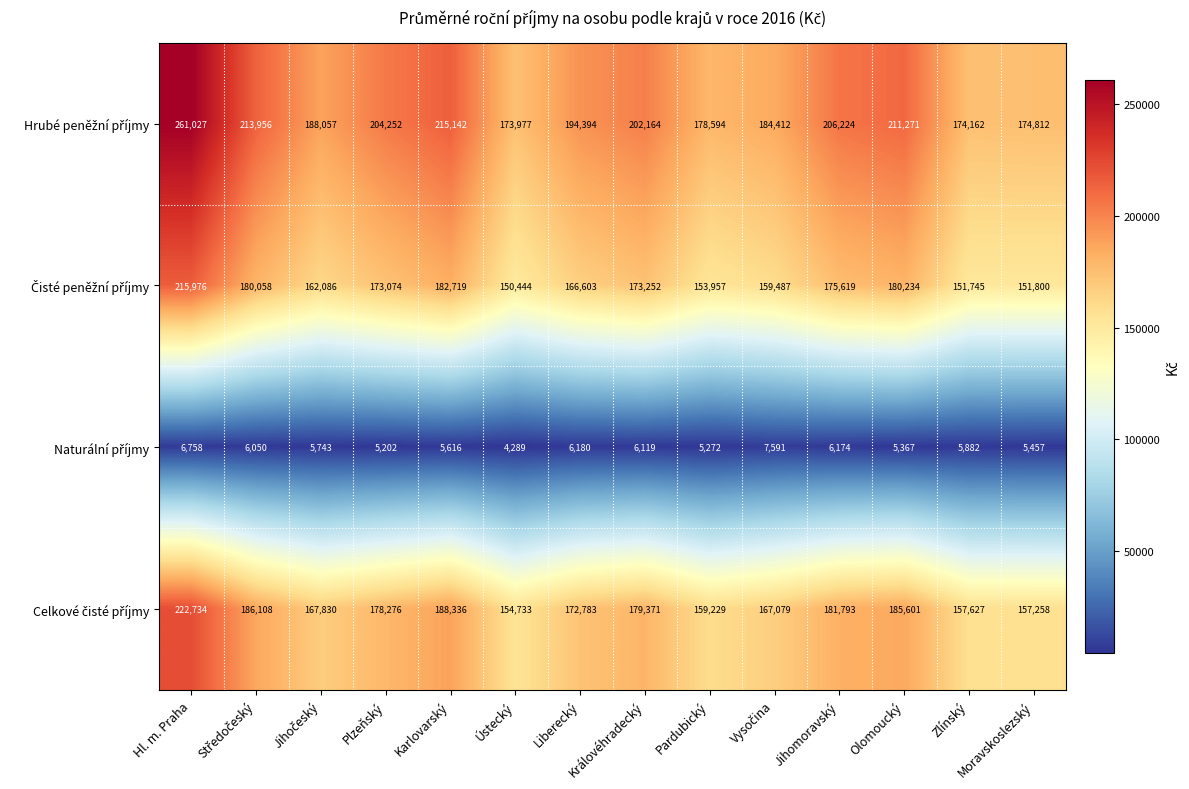

What is the total value across all series at Olomoucký?

582473